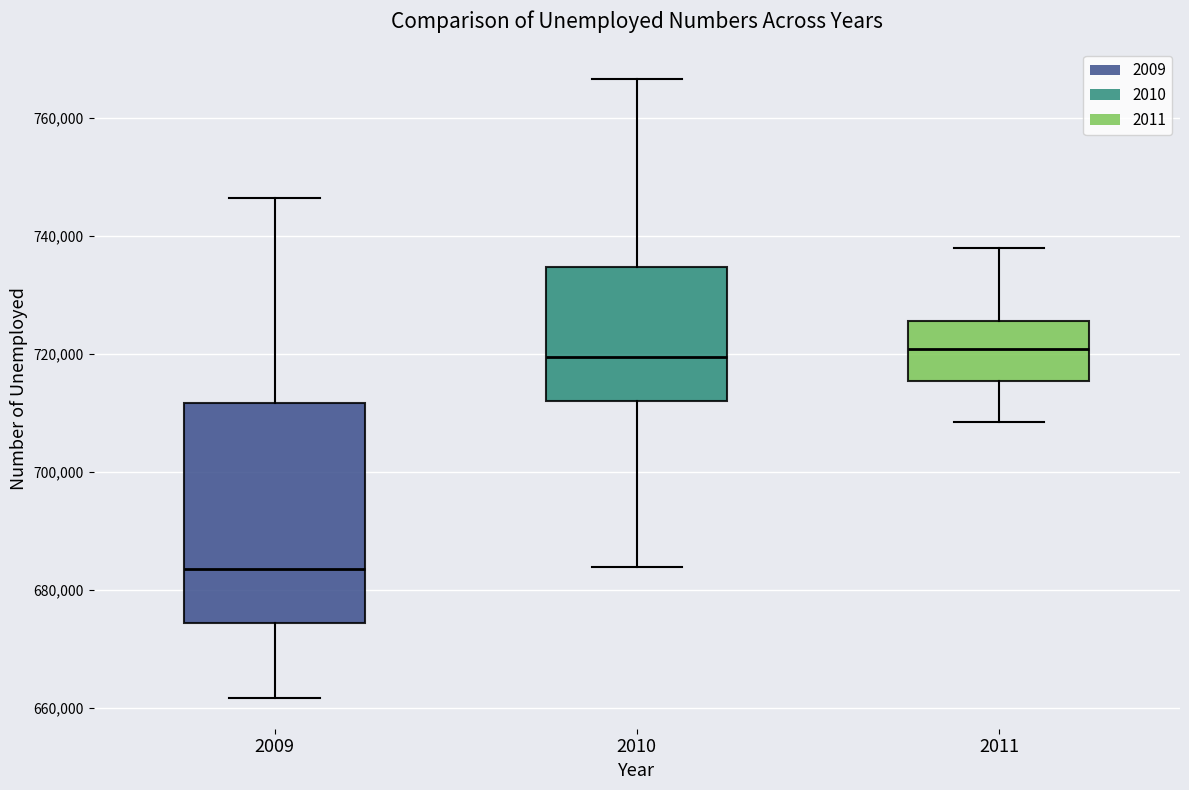

Which box has the lowest median line?

2009